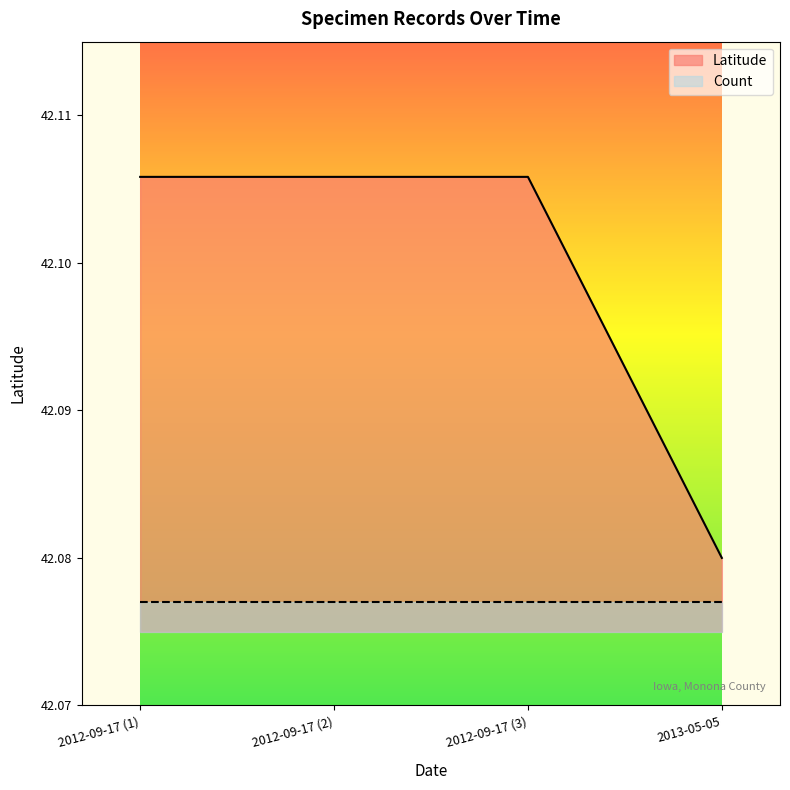

Rank the series at 2013-05-05 from lowest to highest value.

Count, Latitude